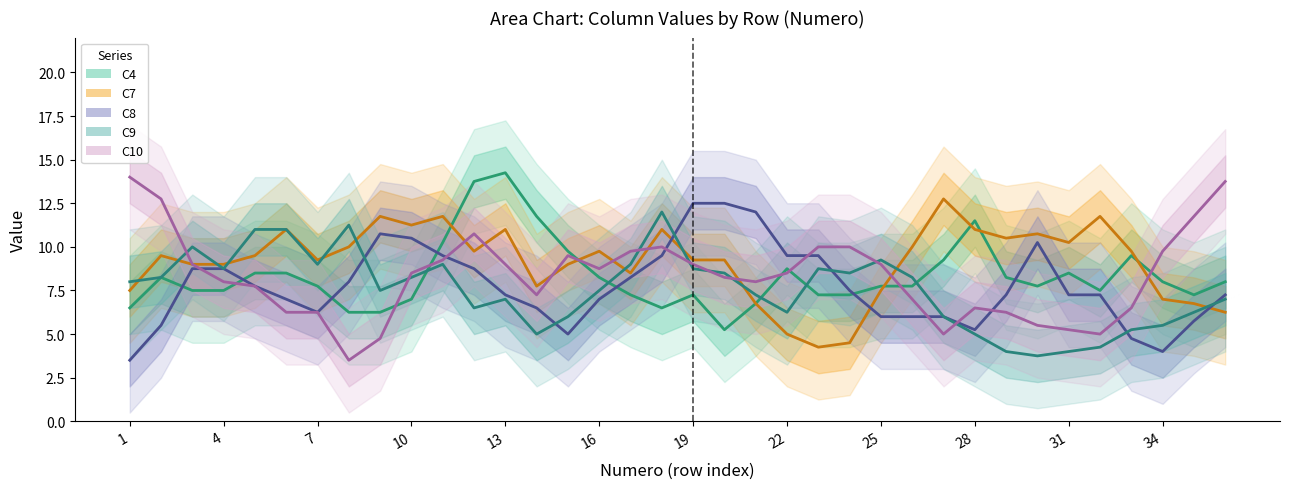

Does the chart display data point markers on the line(s)?

No